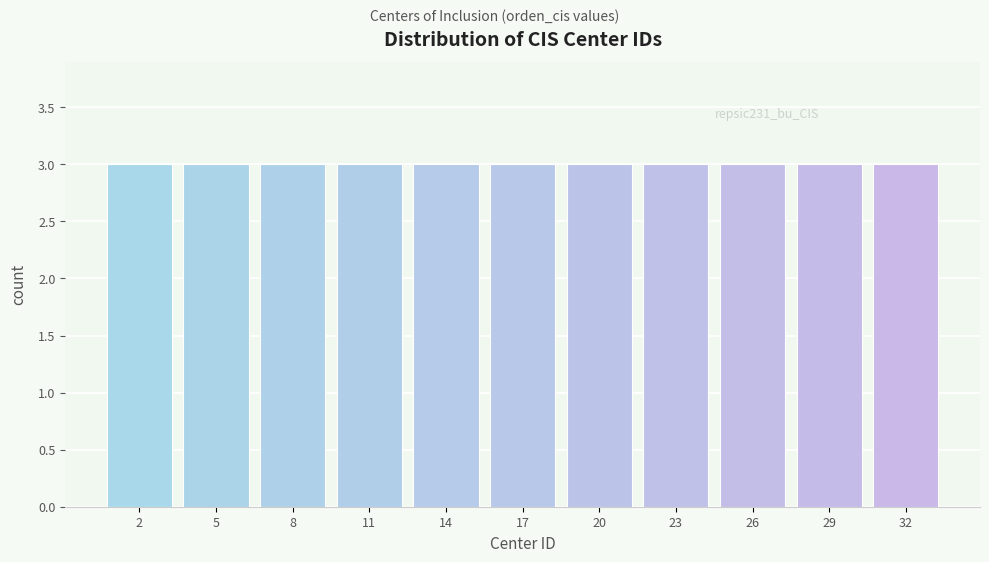

How tall is the bar that spans 18.5 to 21.5 on the x-axis? The values are not printed on the chart, so give them approximately, as read against the axis.

3